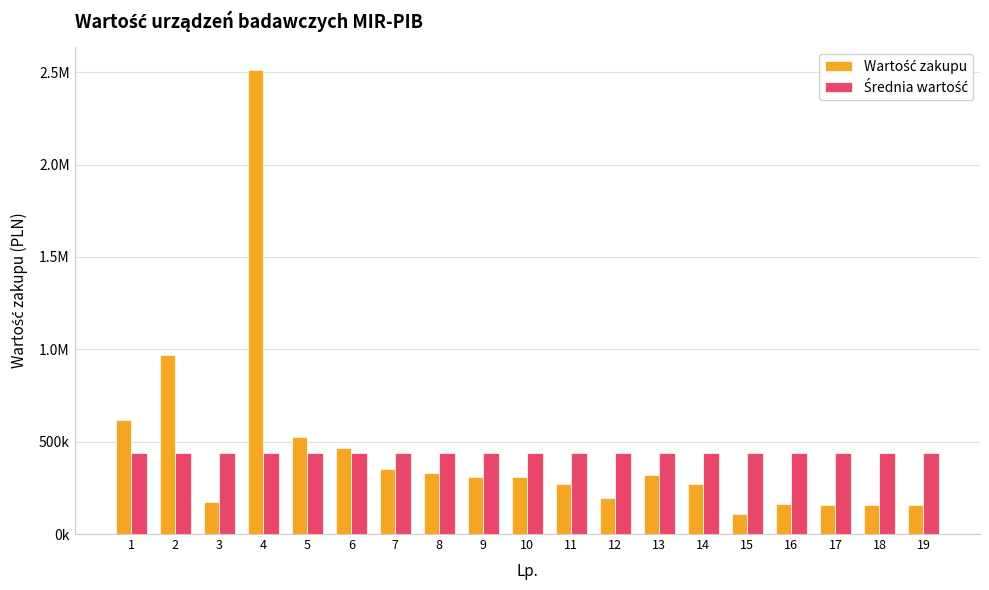

Are the bars grouped side by side (vs. stacked)?

Yes